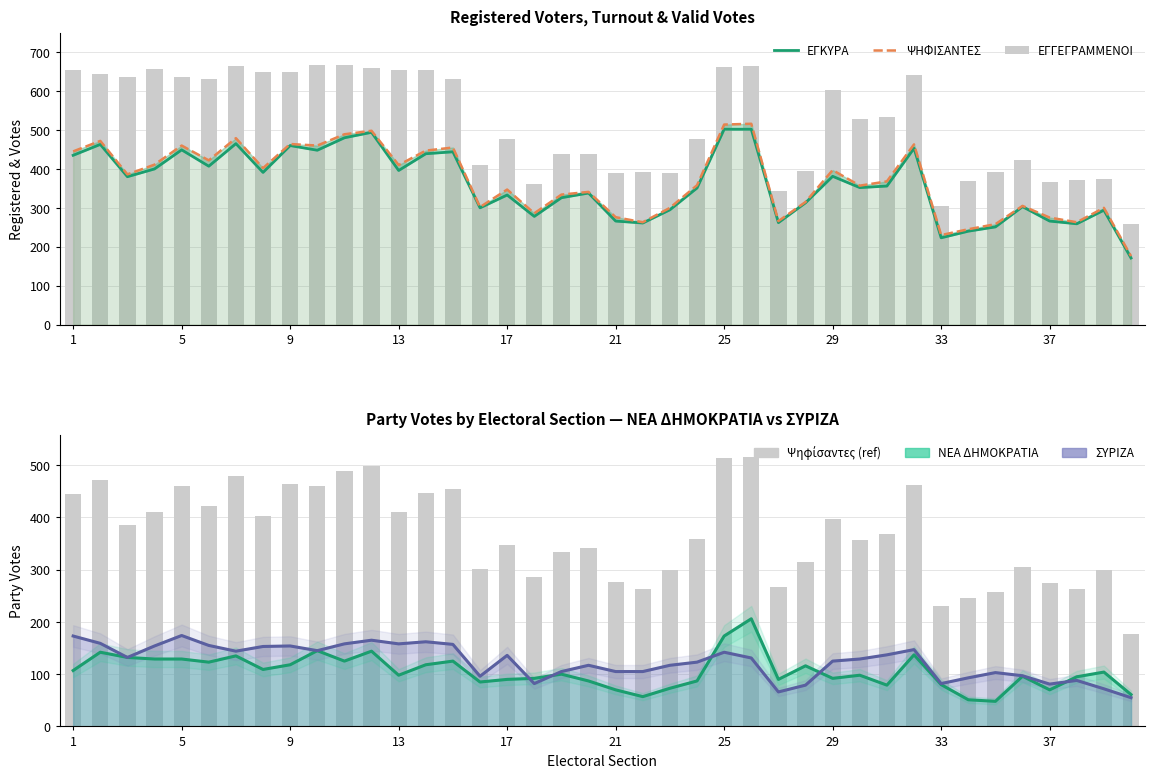

What are all the series names shown in the legend?

ΕΓΚΥΡΑ, ΨΗΦΙΣΑΝΤΕΣ, ΕΓΓΕΓΡΑΜΜΕΝΟΙ, ΝΕΑ ΔΗΜΟΚΡΑΤΙΑ, ΣΥΡΙΖΑ, Ψηφίσαντες (ref)